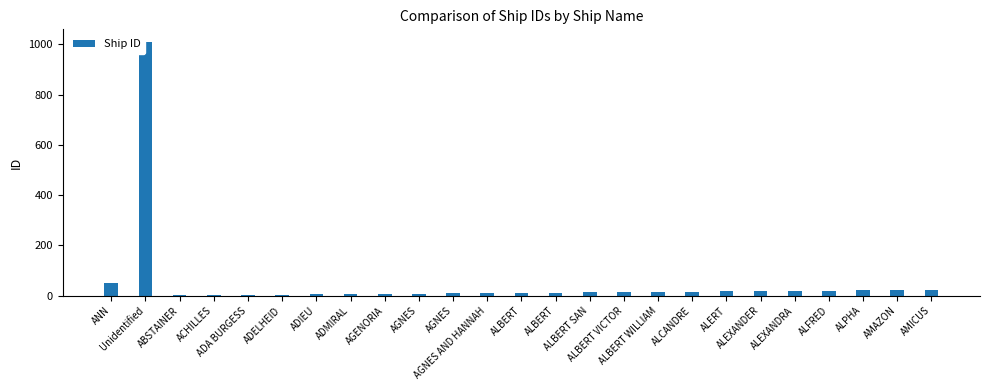

How many distinct data groups are displayed?

1